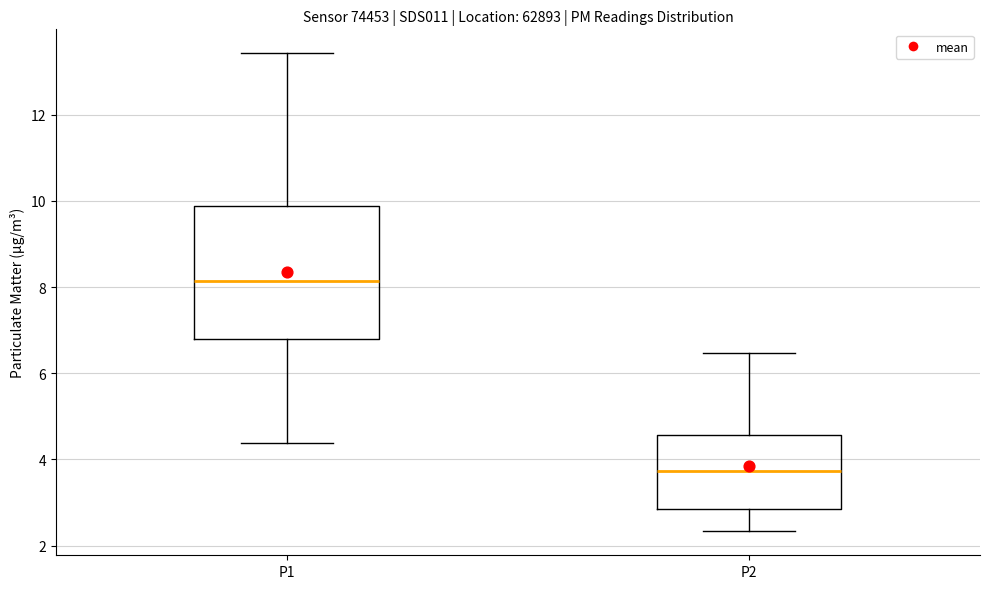

Which box's median line is the highest?

P1